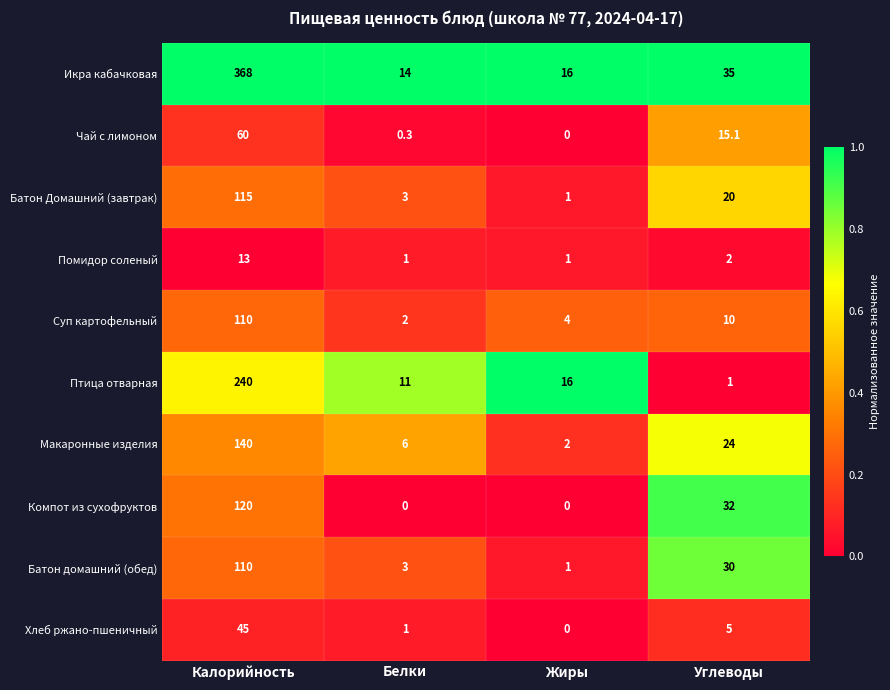

At which label is Хлеб ржано-пшеничный closest to 22?

Углеводы